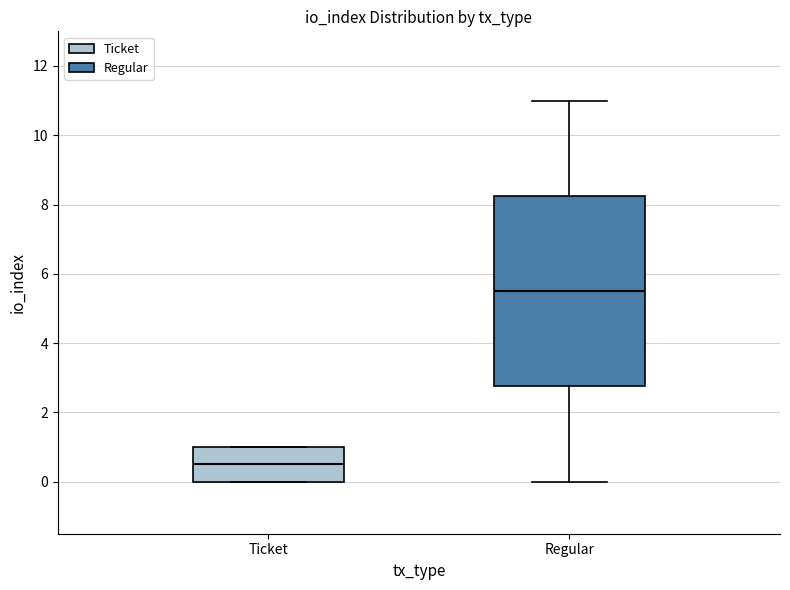

Reading left to right, read every box against the y-axis: the position of its median line, the range the box covers, and the ends of its whiskers. The values are not printed on the chart, so give them approximately, as read against the axis.

Ticket: median 0.6, box 0.0 to 1.0, whiskers 0.0 to 1.0
Regular: median 5.6, box 2.8 to 8.2, whiskers 0.0 to 11.0